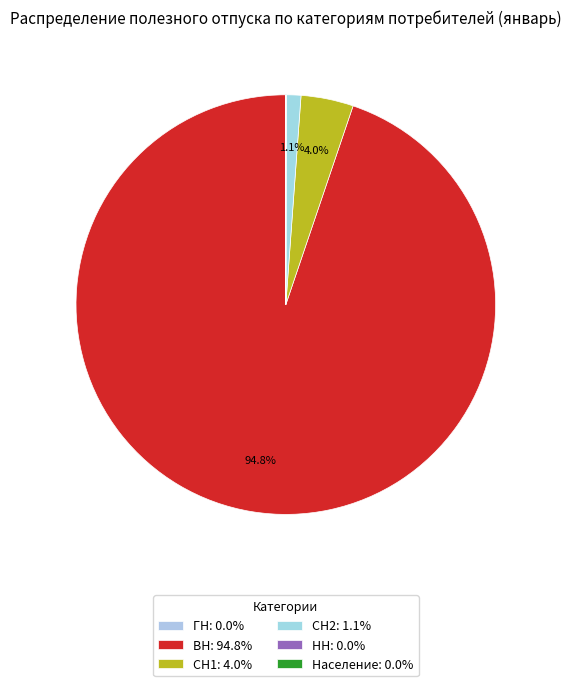

What percentage do Население and СН1 together represent?

4.0%